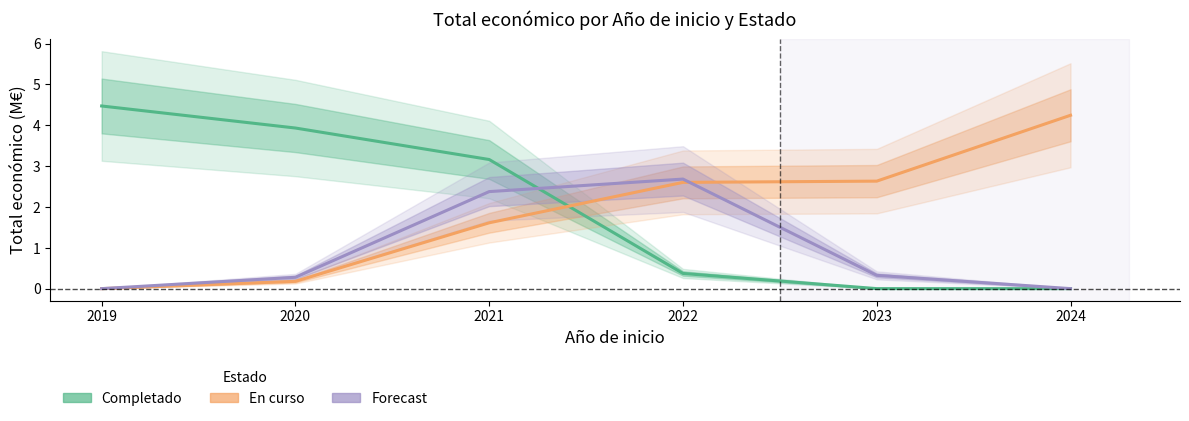

What are all the series names shown in the legend?

Completado, En curso, Forecast